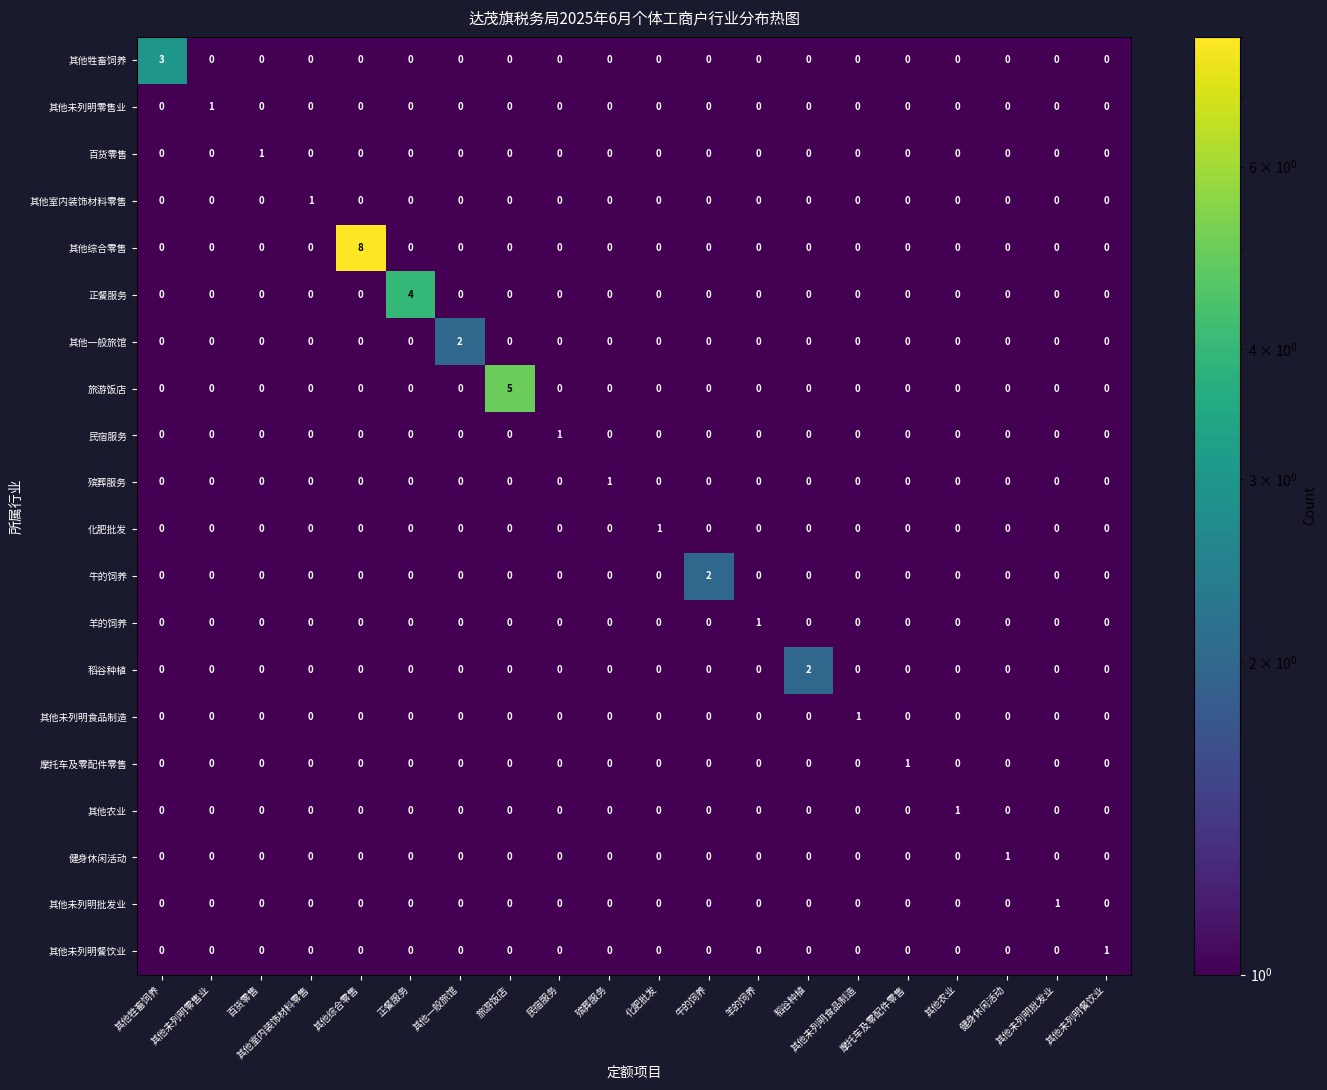

At which category is the sum across all series the highest?

其他综合零售